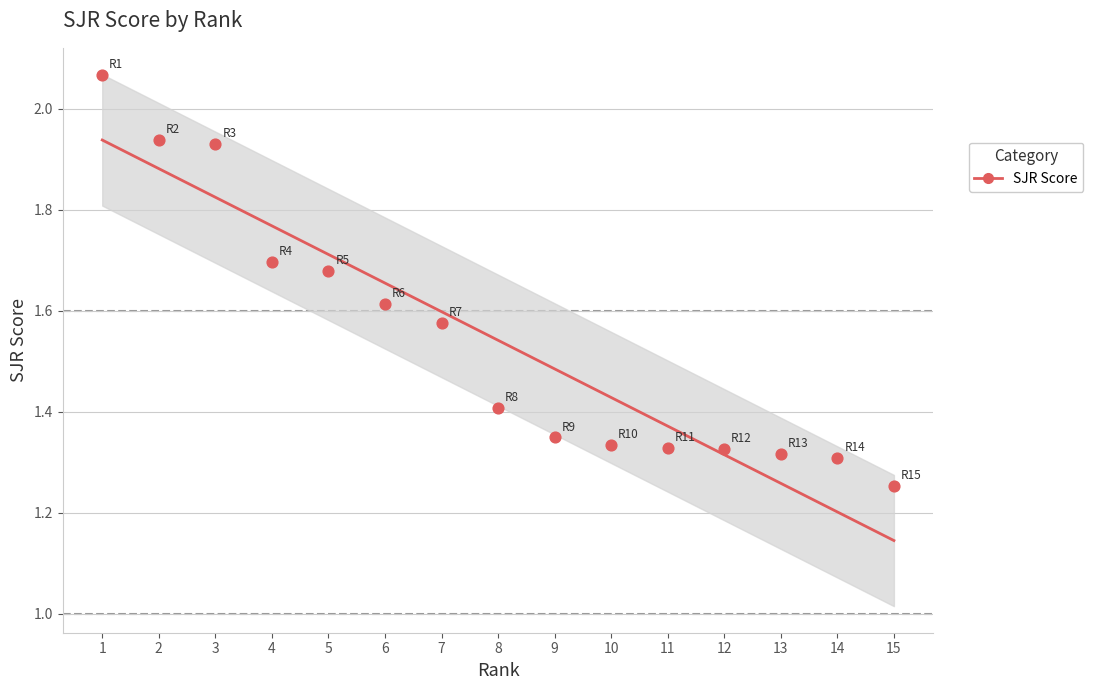

Which has a higher value, 7 or 15?

7